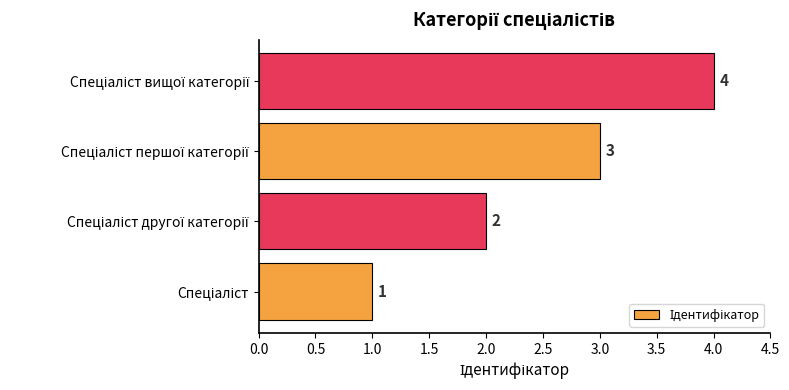

What is the sum of all values?

10